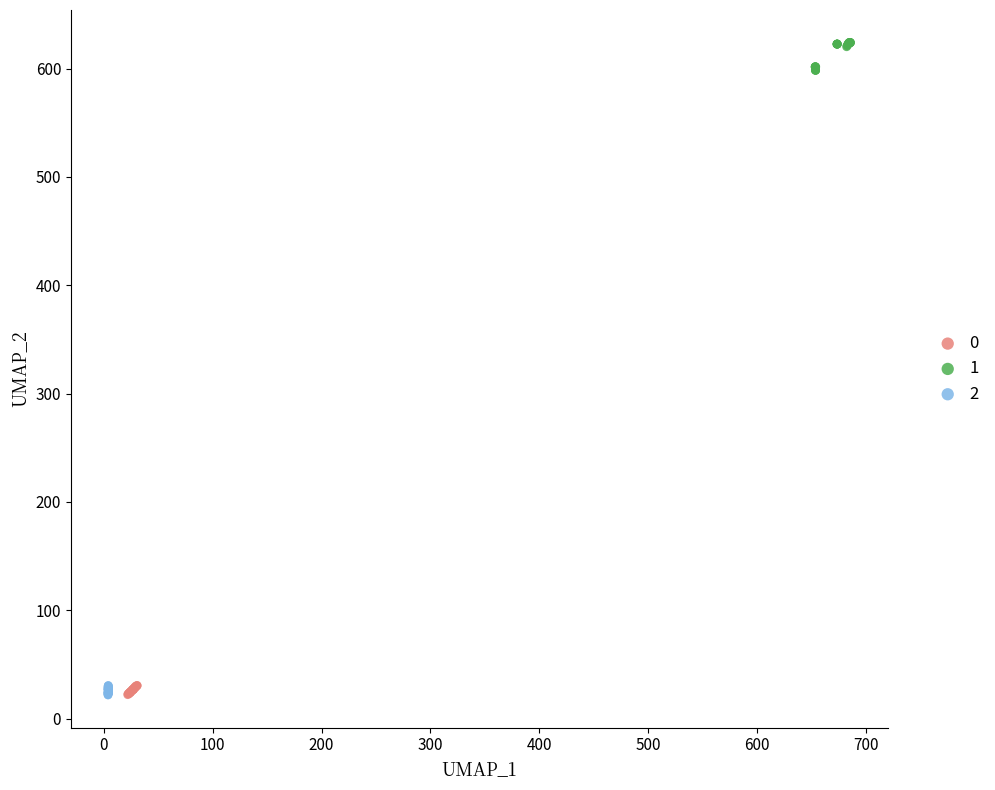

What are all the series names shown in the legend?

0, 1, 2